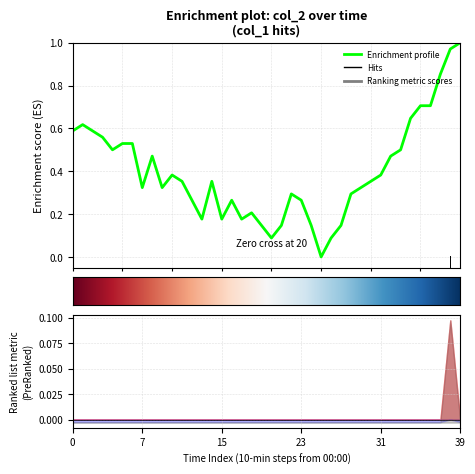

What is the change in value from 7 to 31?

+0.1